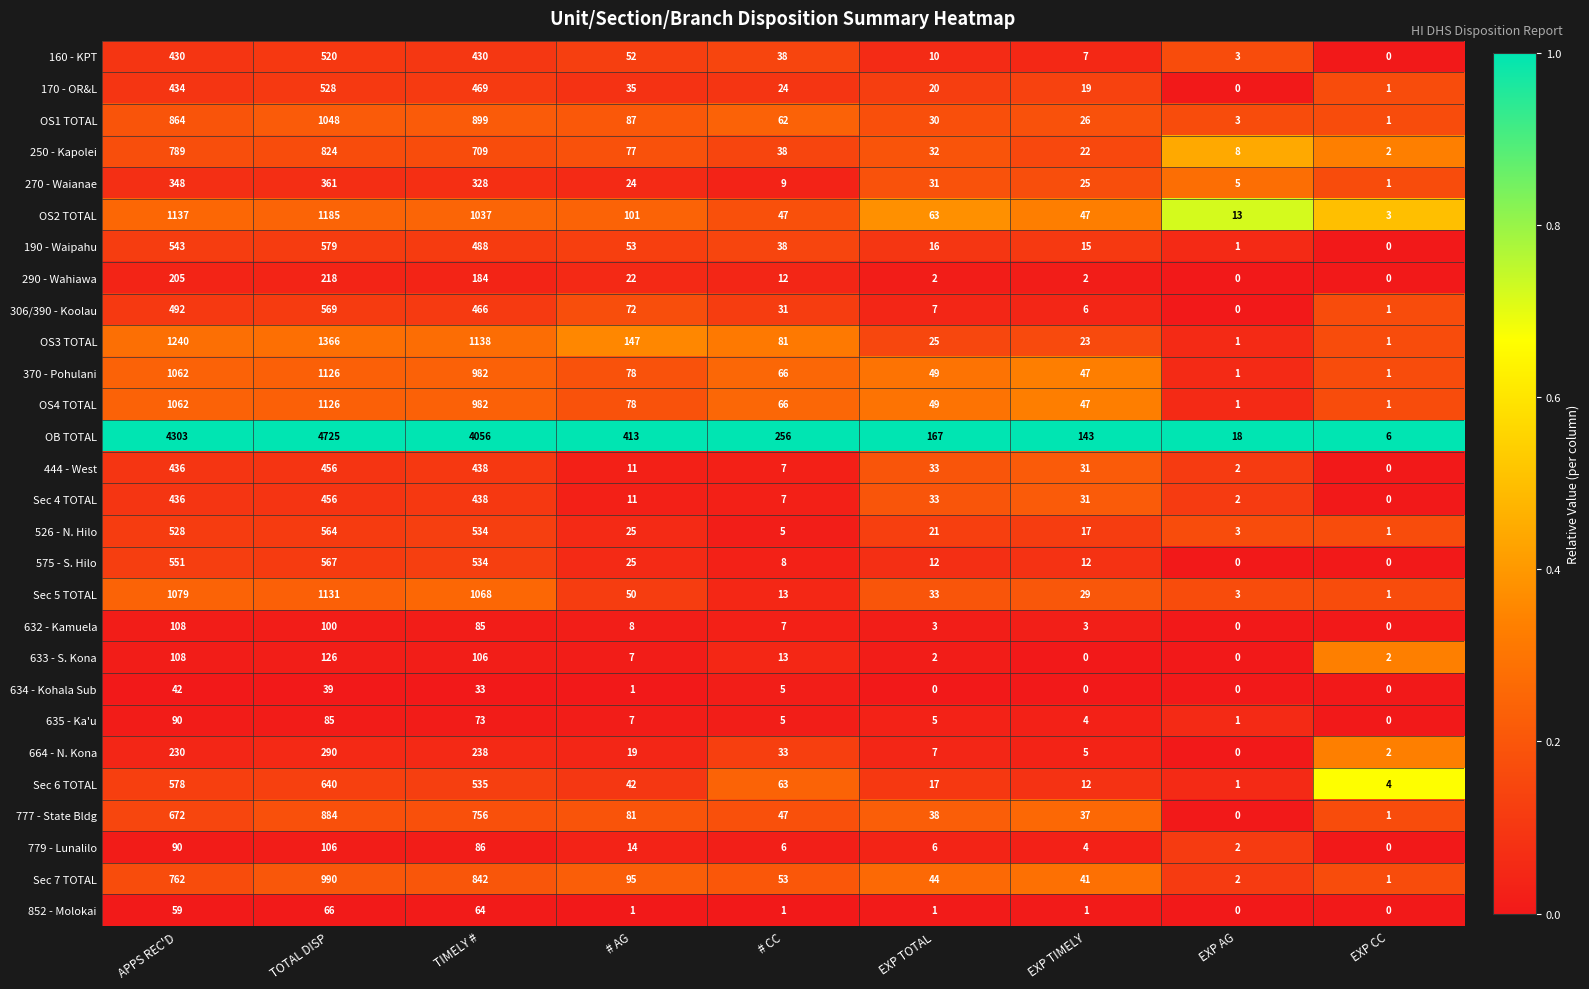

True or false: 852 - Molokai has a value of 0 at EXP TIMELY.

False